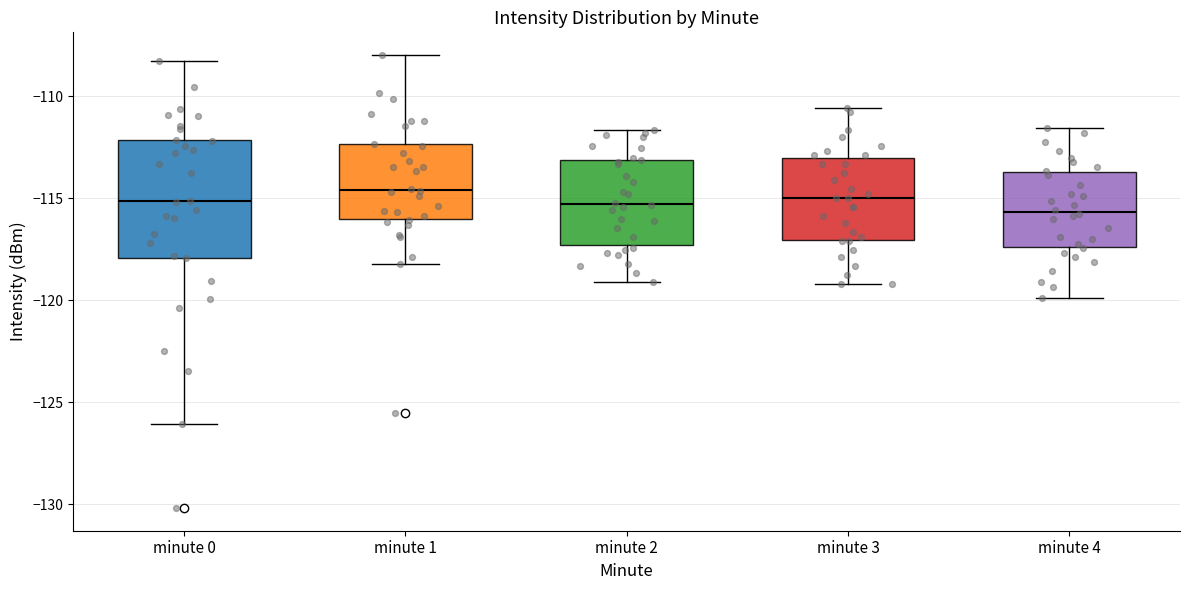

Which box is the tallest, from its lower edge to its upper edge?

minute 0